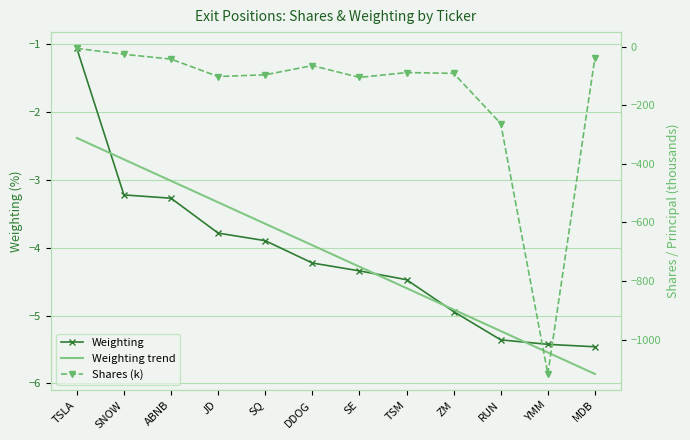

What is the greatest value displayed?

-1.1